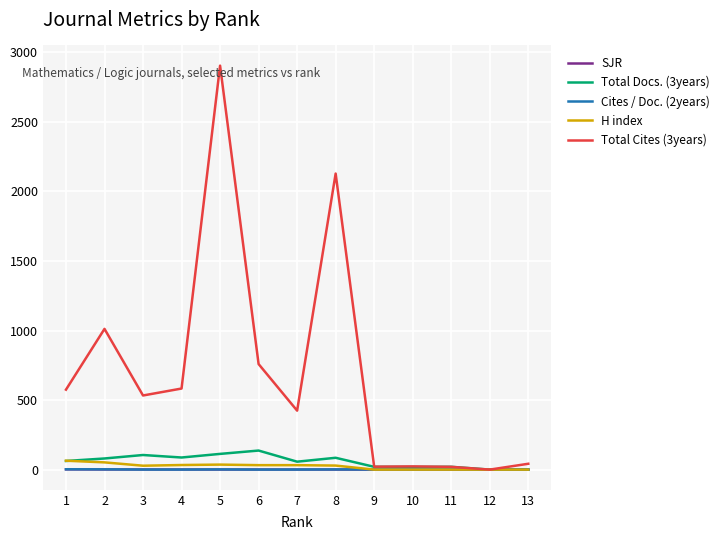

At which category is the sum across all series the highest?

5